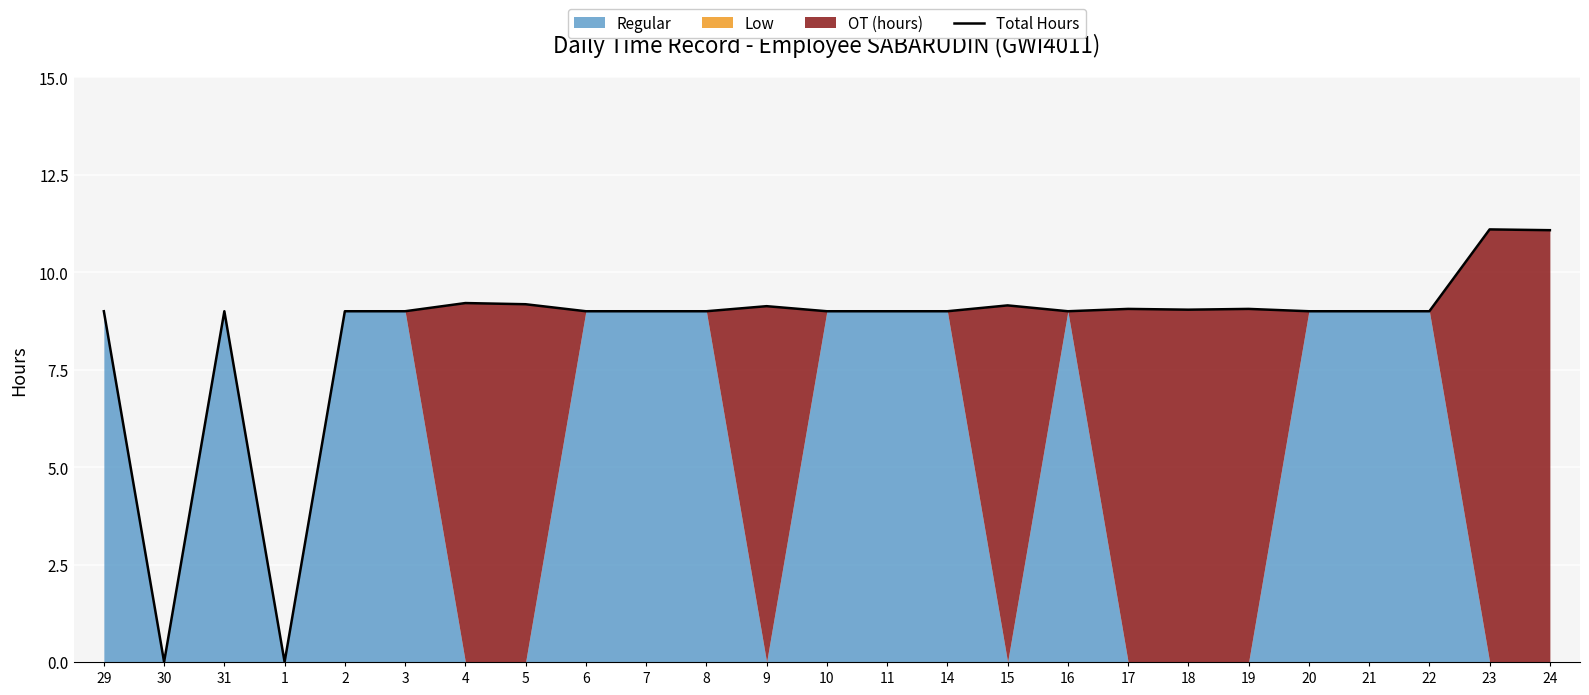

At which label is the value closest to 5?

29